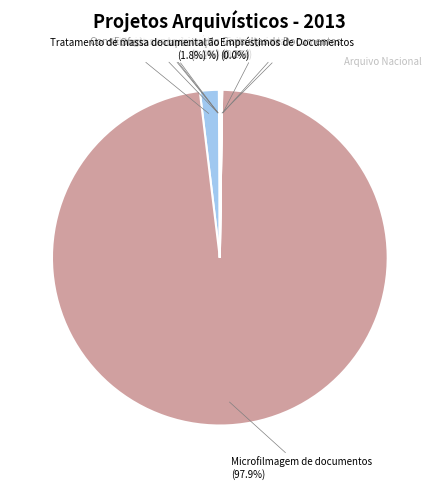

What is the majority slice?

Microfilmagem de documentos